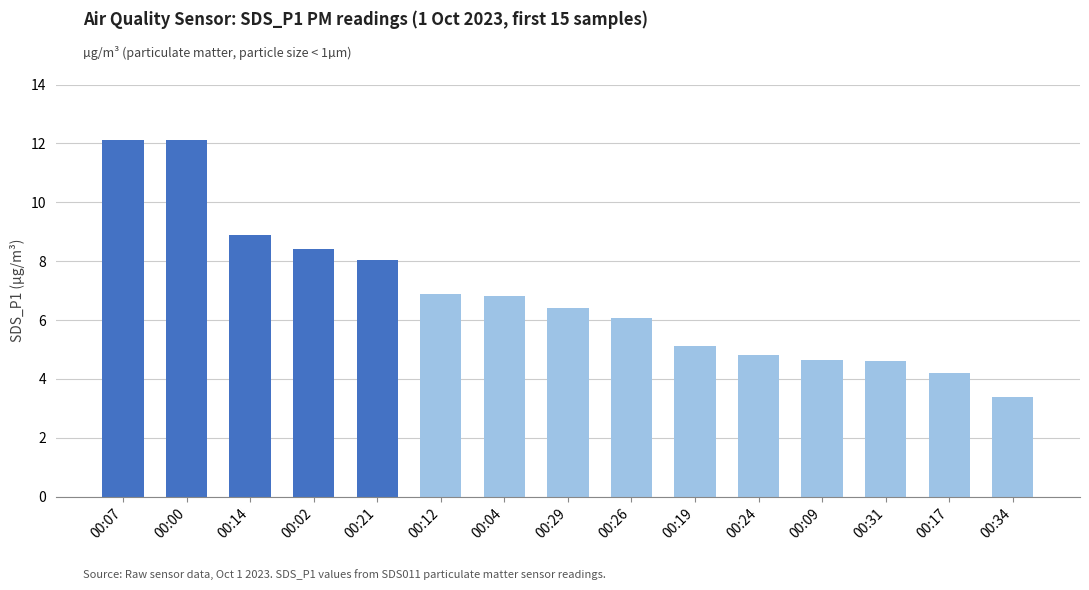

Is it true that the value at 00:19 is 5.1?

True